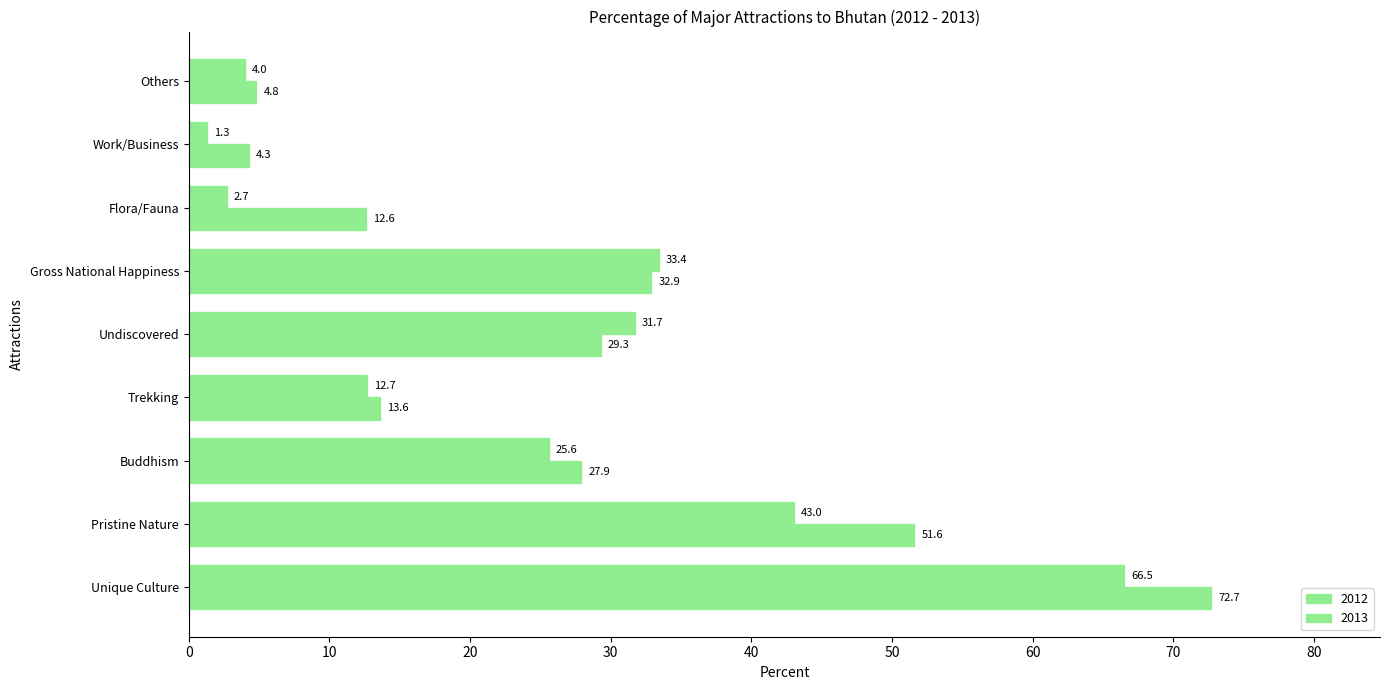

What is the spread (max minus min) of values at Undiscovered?

2.4